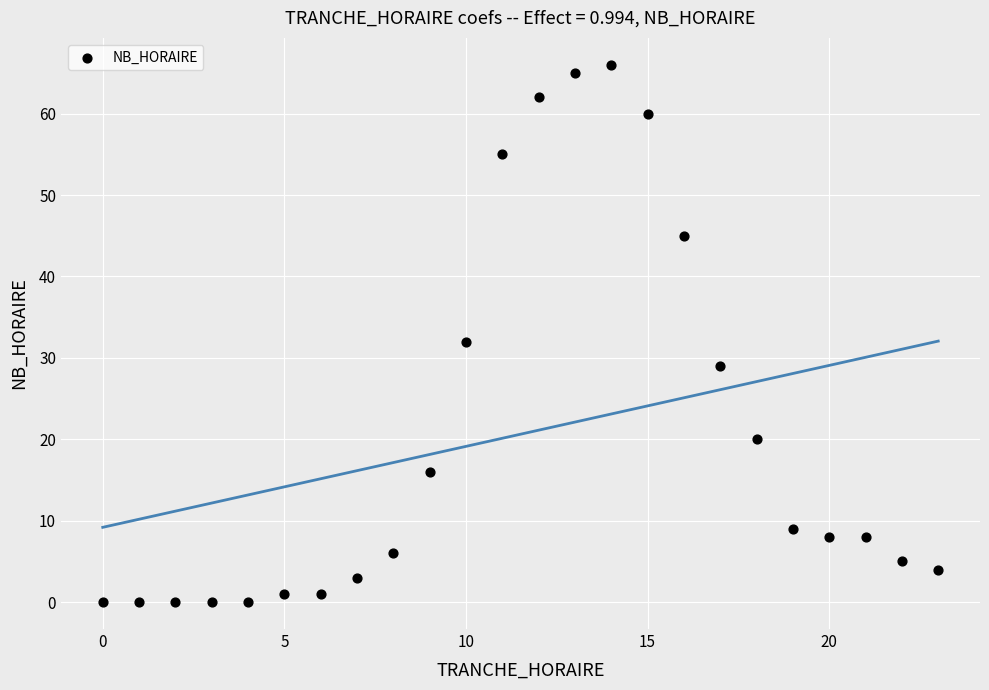

What Y value in the scatter plot is closest to 33?

32